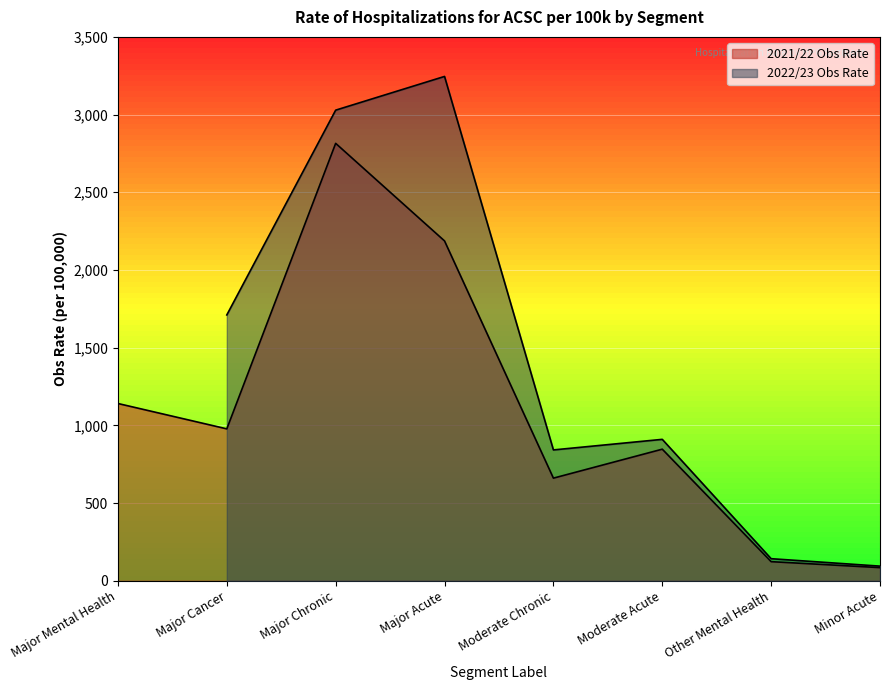

How many points are higher than both their immediate neighbors (excluding endpoints)?

2